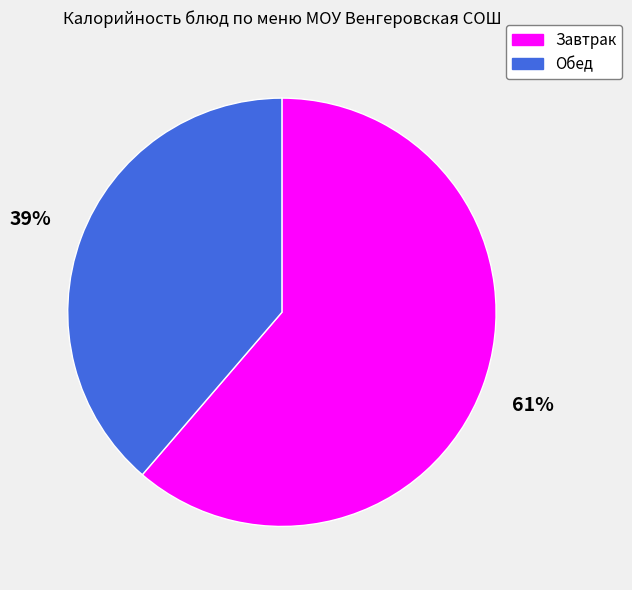

What is the majority slice?

Завтрак